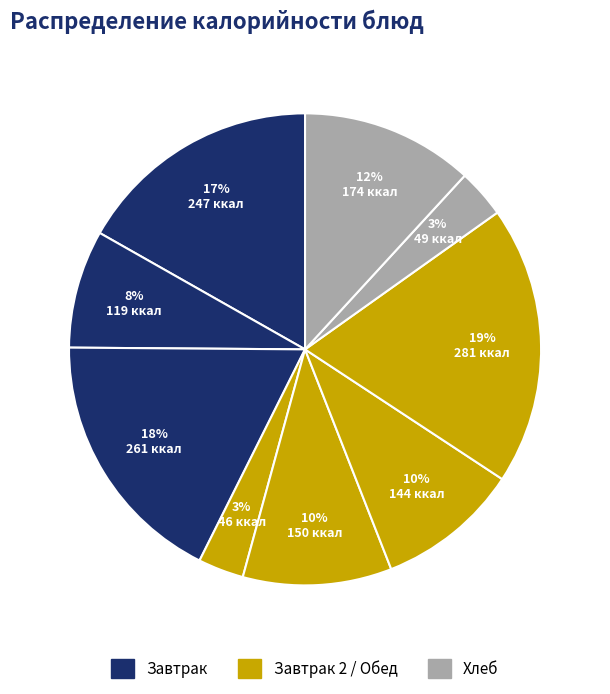

How many slices are in this pie chart?

9